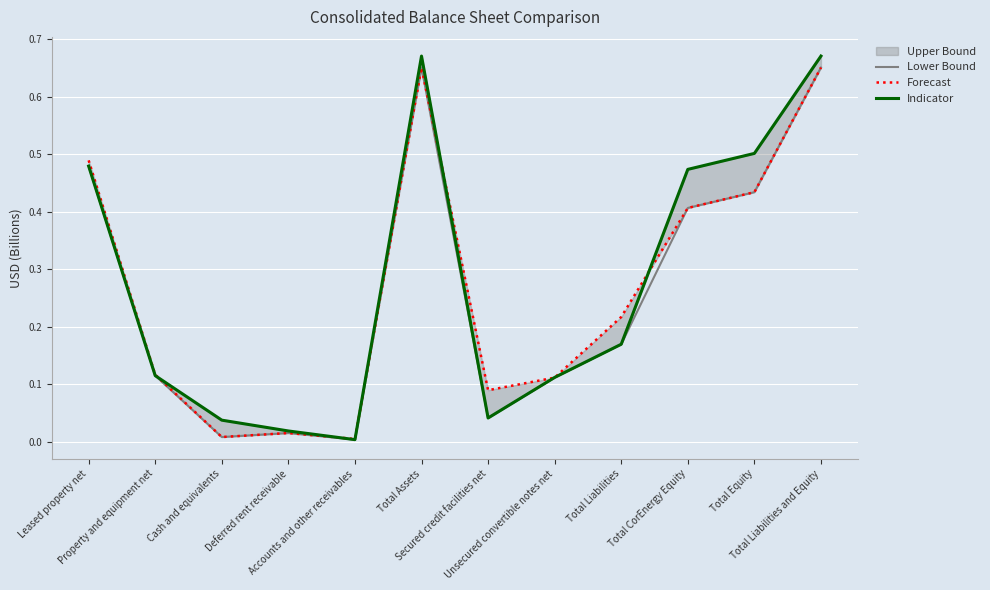

What is the sum of all Forecast values?

3.2